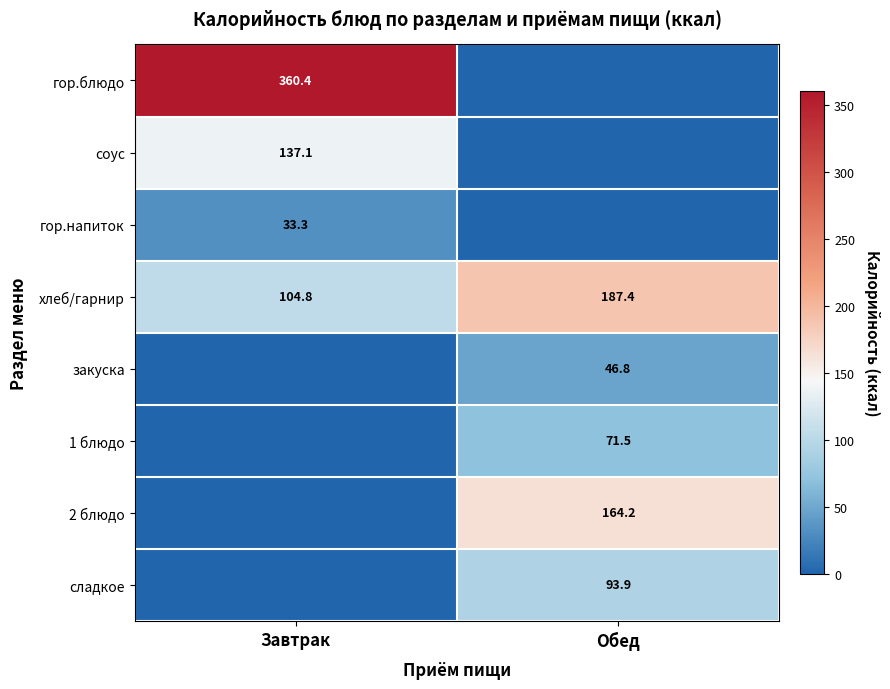

The value of закуска at Обед is 46.8. True or false?

True